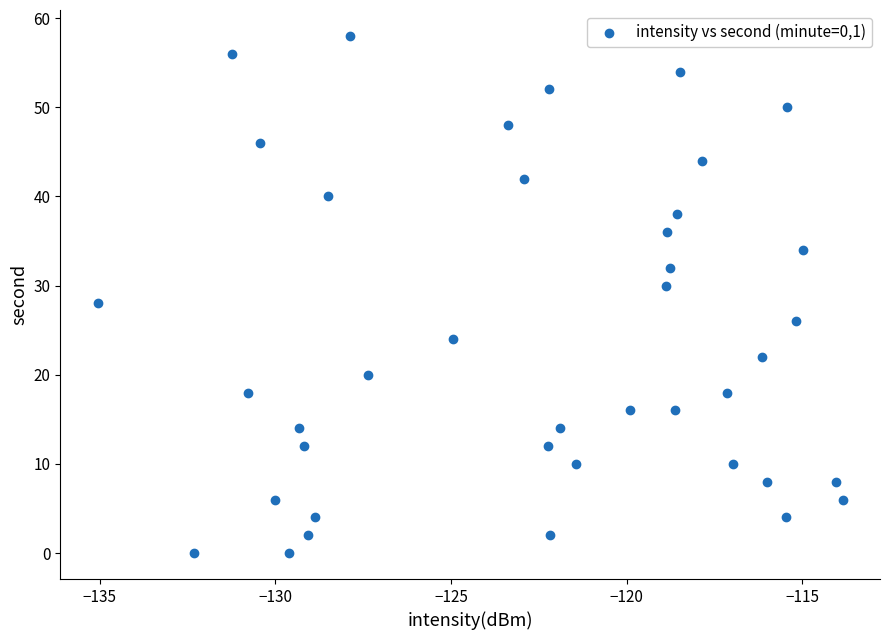

What is the range of Y values (max minus min)?

58